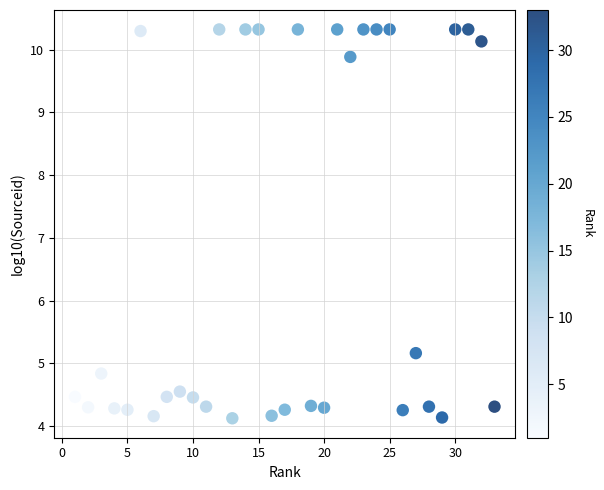

What is the range of X values (max minus min)?

32.0